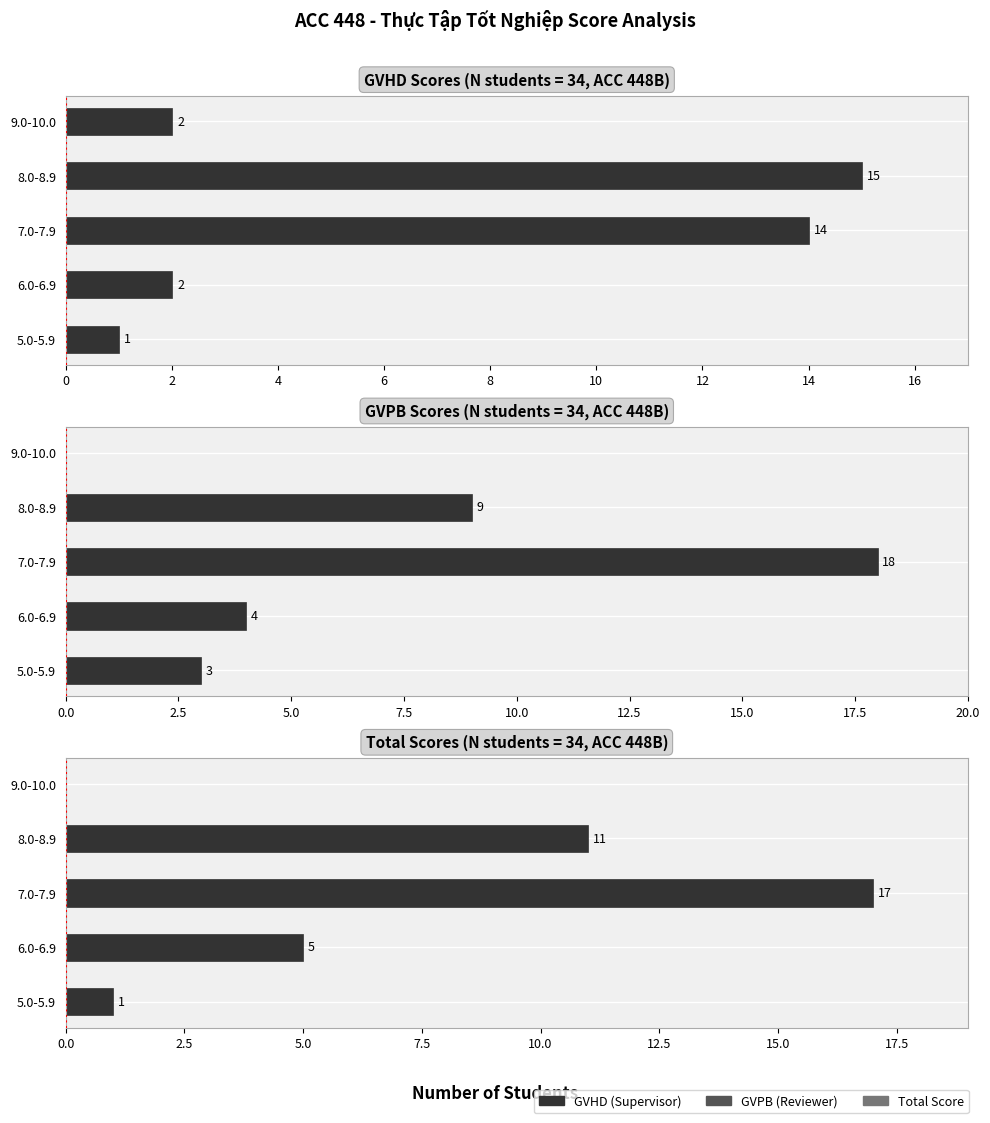

What is the sum of all GVHD values?

34